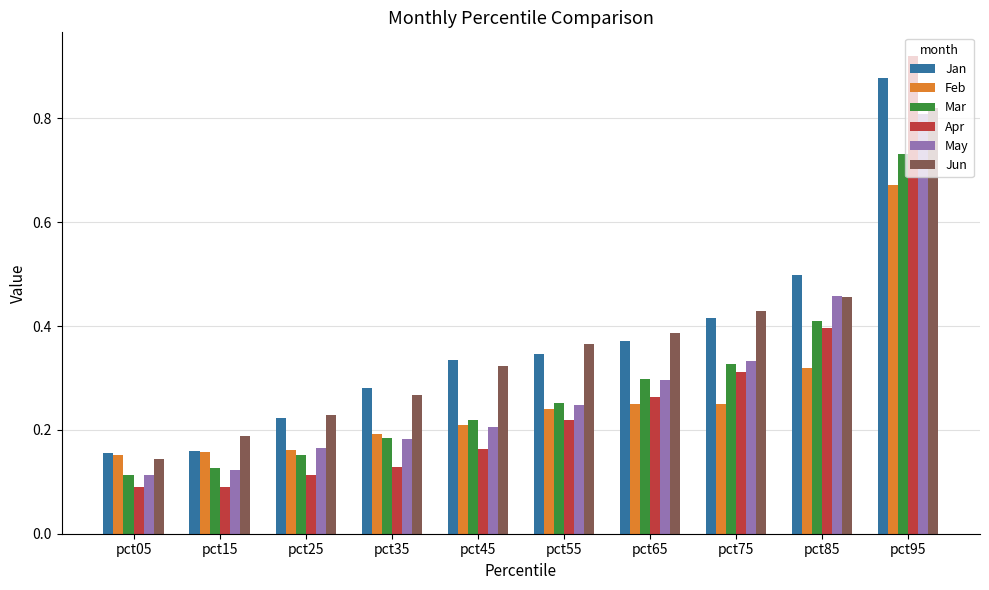

Which category has the highest value across all series?

pct95